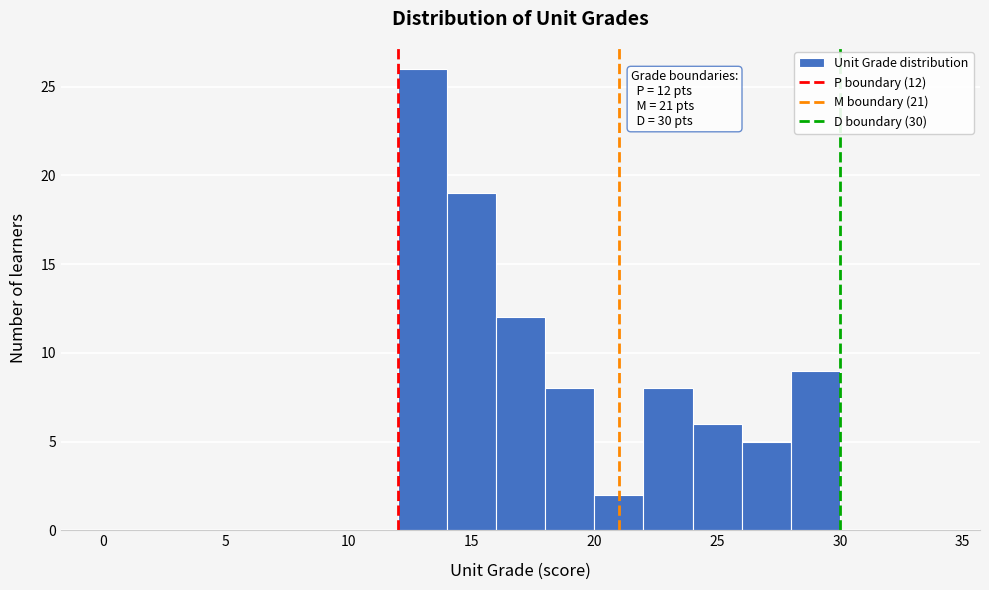

Which range on the x-axis has the tallest bar?

12 to 14